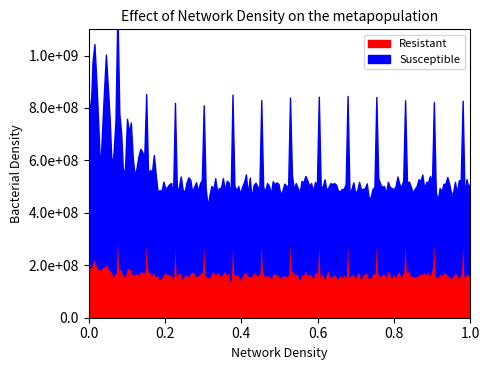

True or false: Susceptible and Resistant cross at least once.

False